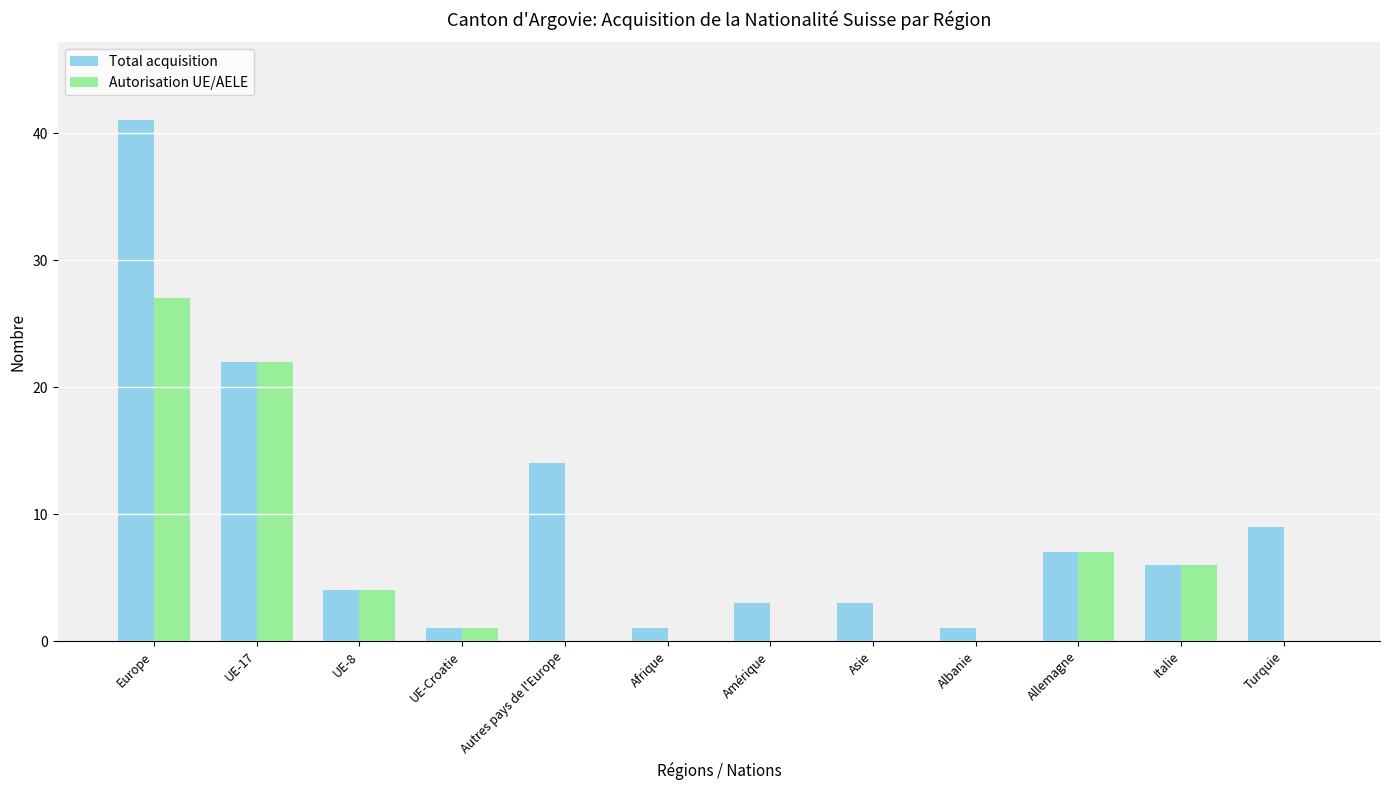

At which label is Autorisation UE/AELE closest to 13?

Allemagne